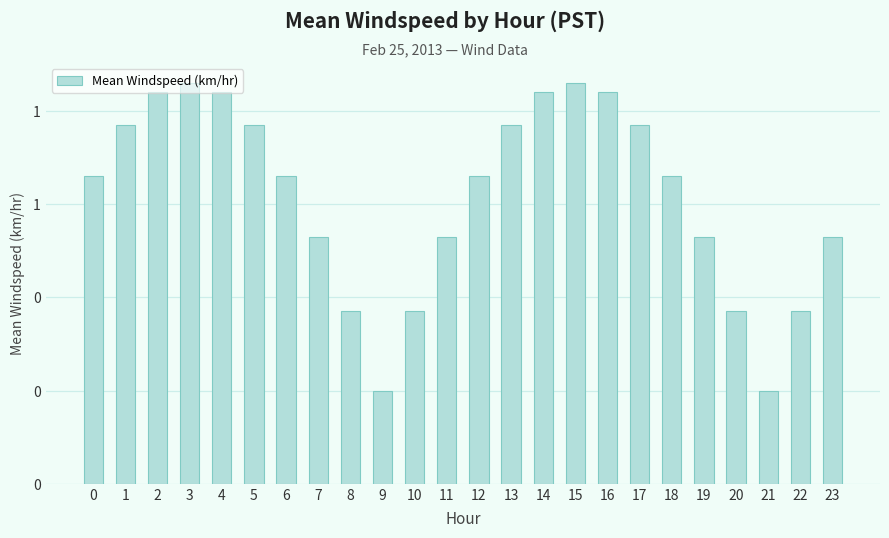

Which label corresponds to the largest value in the chart?

3